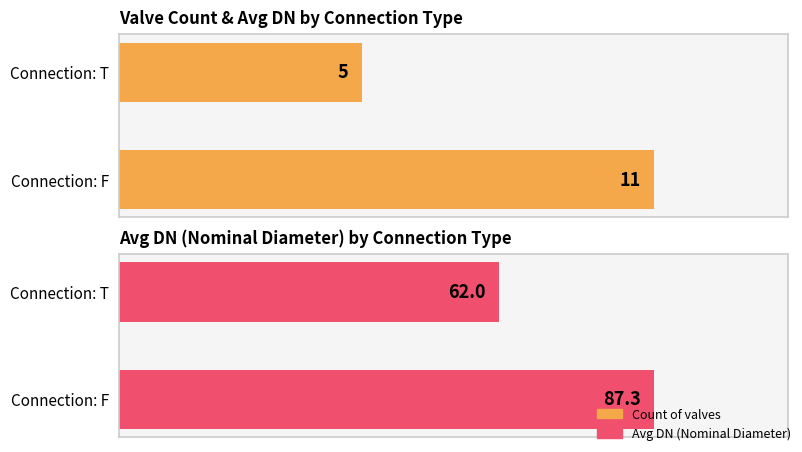

Which series changed the most between Connection: F and Connection: T?

Avg DN (Nominal Diameter)